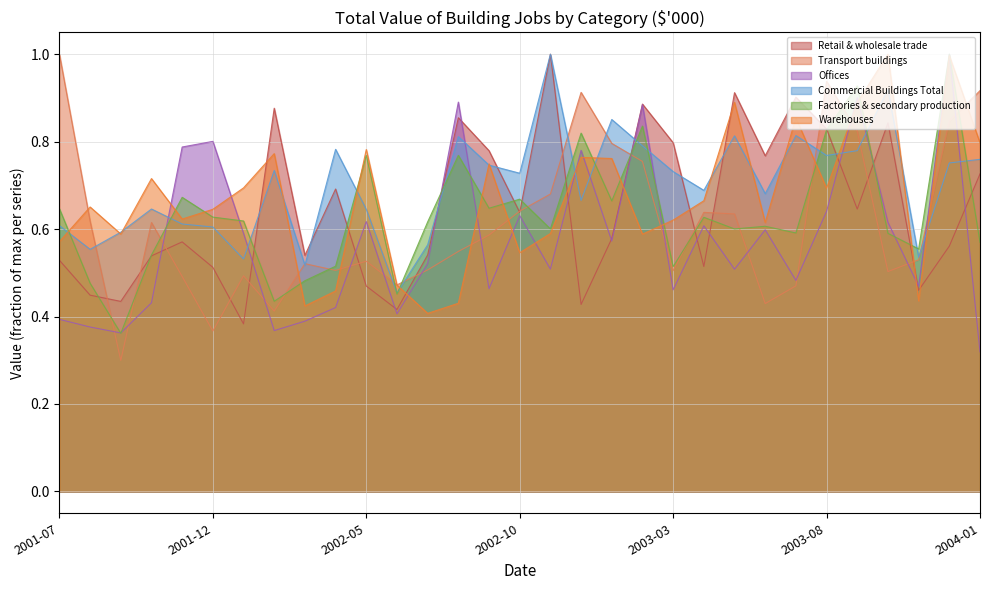

The value of Warehouses at 2003-11 is 0.6. True or false?

False